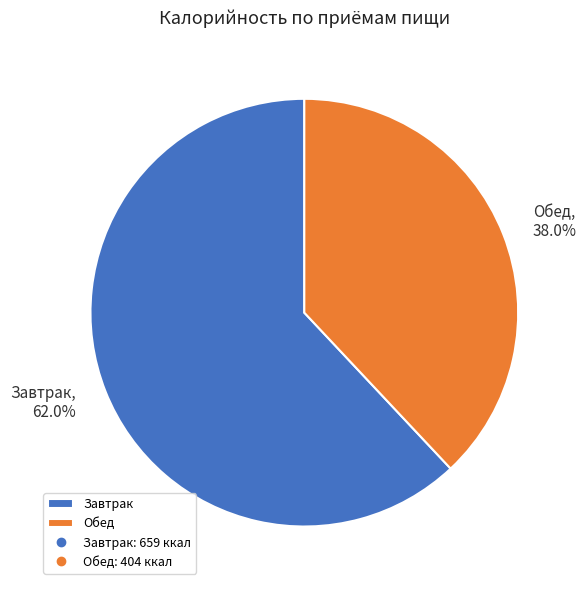

Rank the categories by value from highest to lowest.

Завтрак, Обед